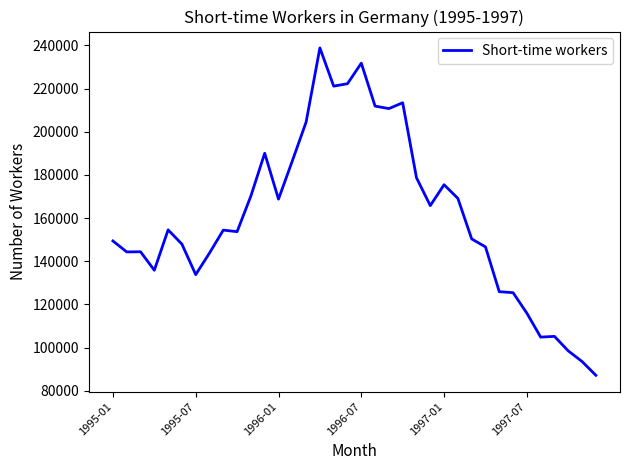

What is the minimum value shown in the chart?

87200